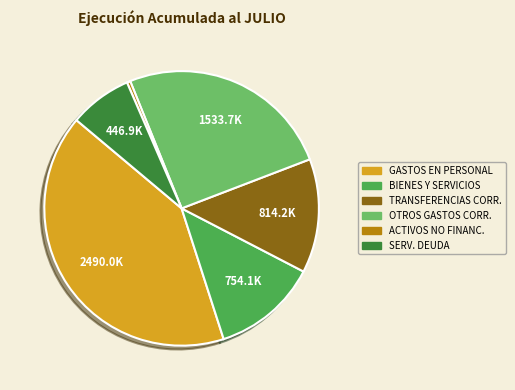

Does any single category account for the majority?

No